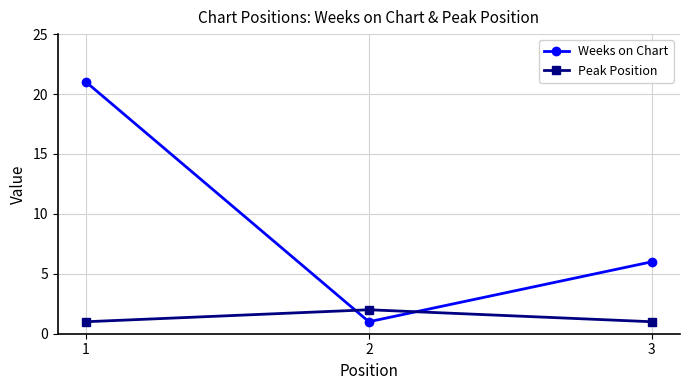

Which series has the largest range (max minus min)?

Weeks on Chart